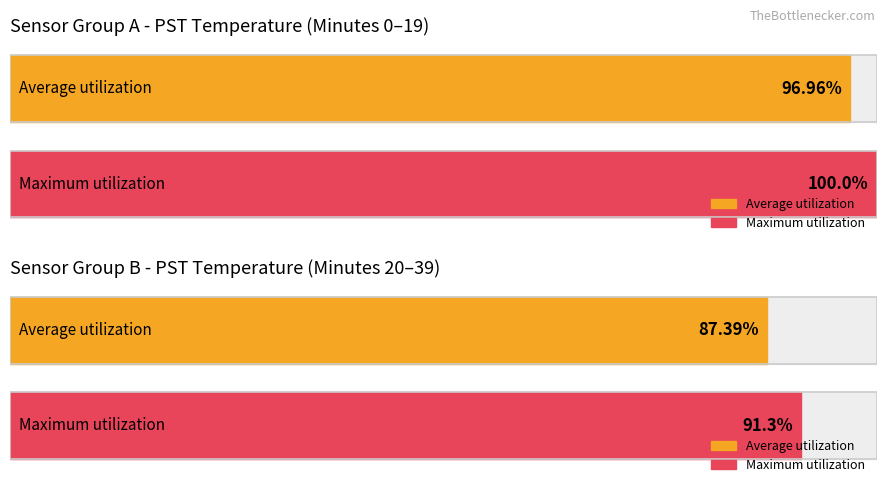

Which series changed the most between 11 and 21?

Maximum utilization